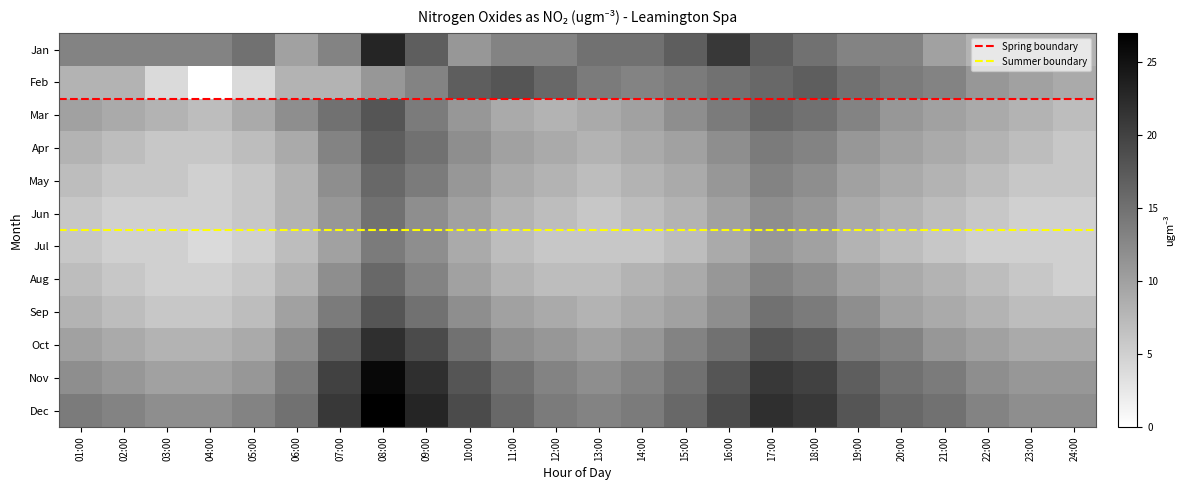

Which has a higher value, 15:00 or 11:00?

15:00